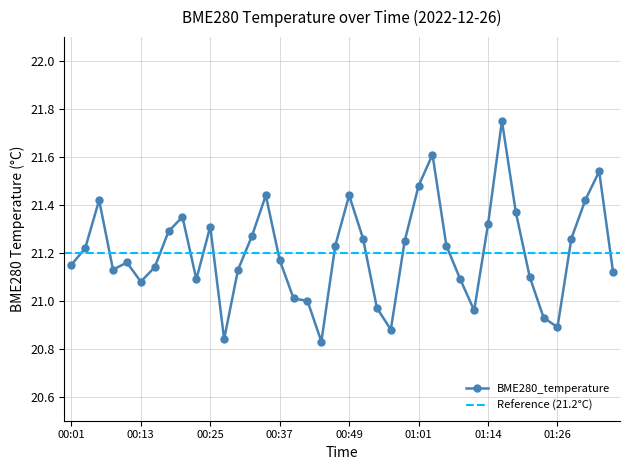

What is the sum of the values at 00:42 and 01:19?

42.4